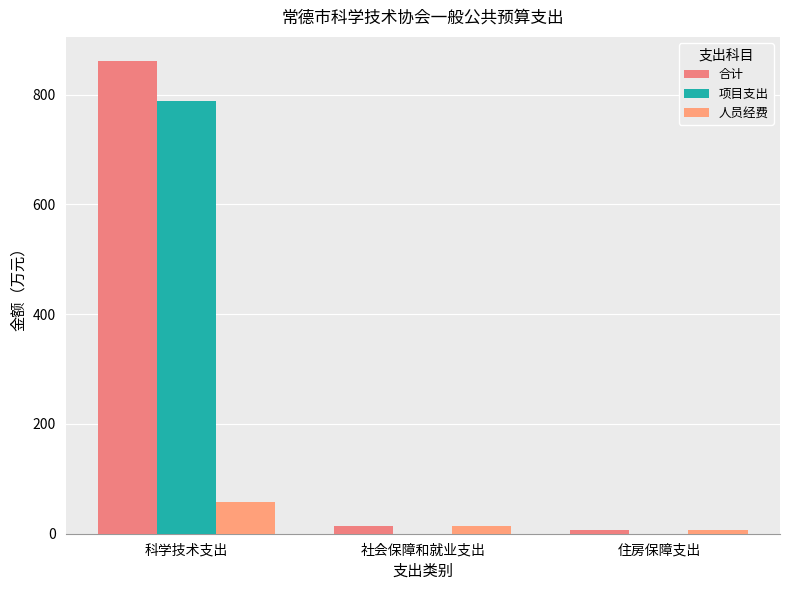

At which category does the chart reach its minimum across all series?

社会保障和就业支出